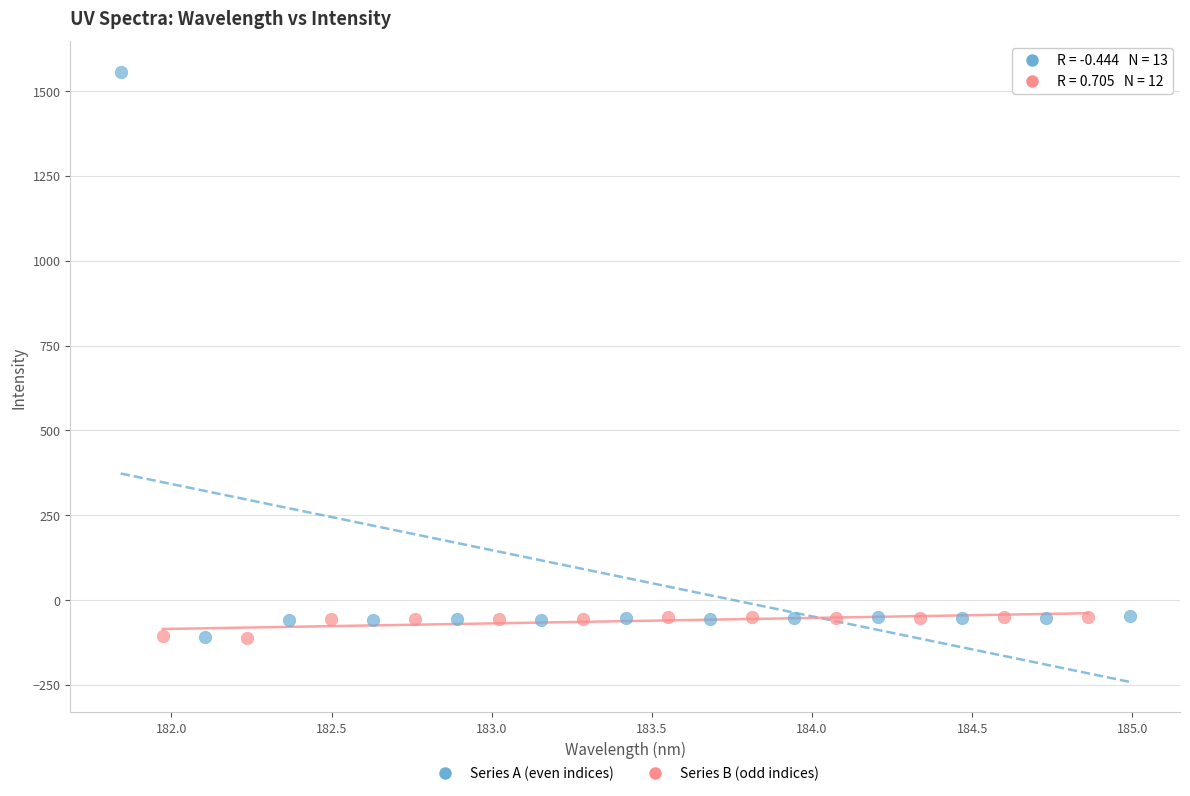

Which series contains the highest Y value?

Series A (even indices)